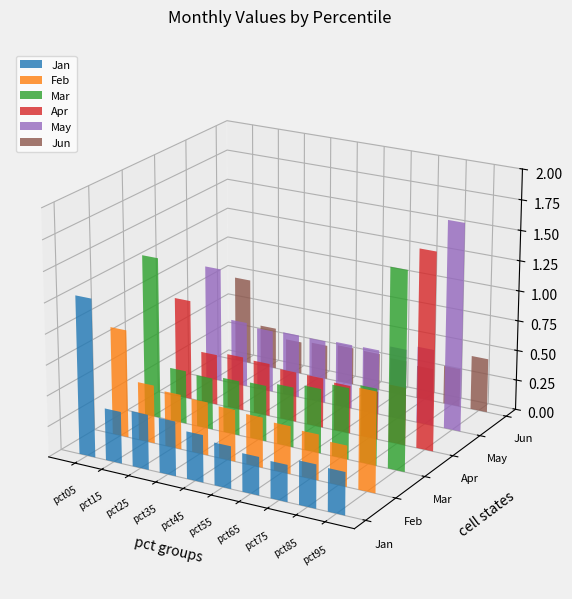

How many bars are there in total?

60